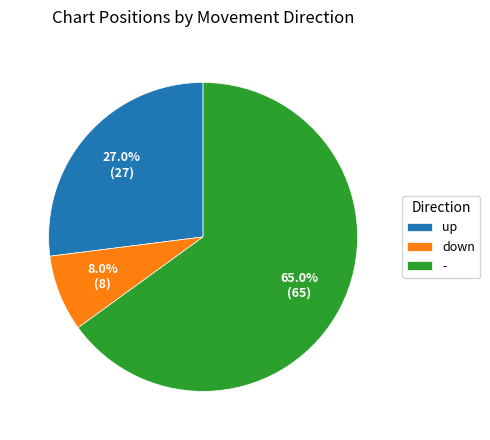

Approximately how many times larger is the value at up compared to -?

0.4